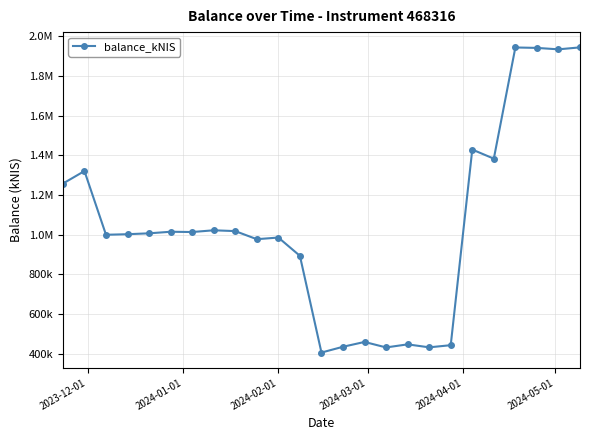

Does the chart have visible grid lines?

Yes